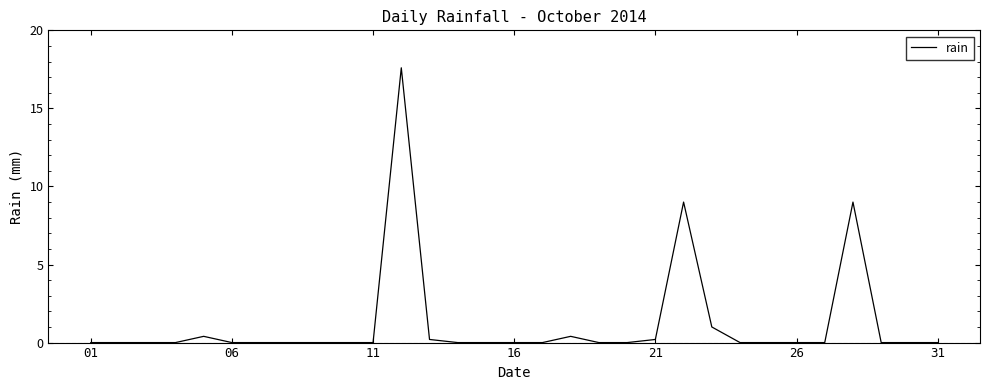

What is the greatest value displayed?

17.6